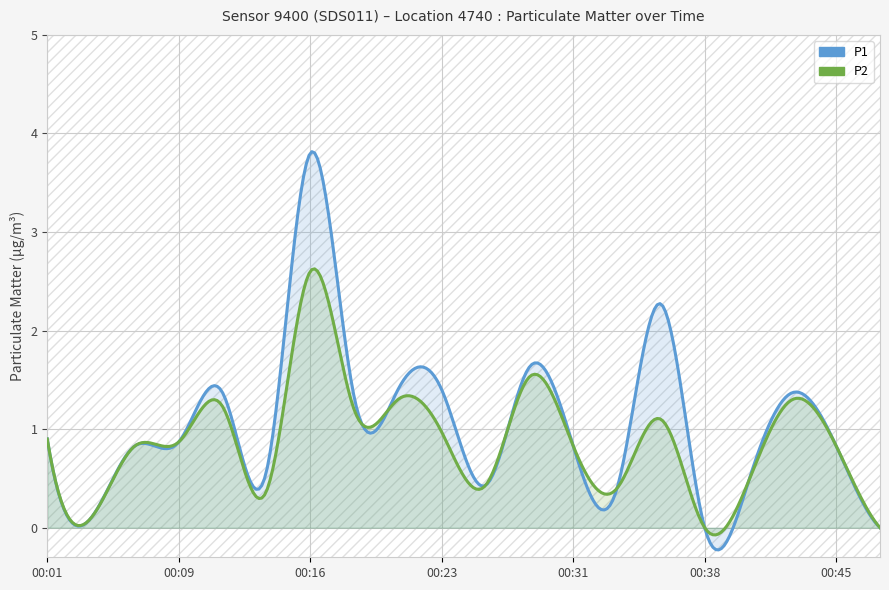

Rank the series at 00:28 from lowest to highest value.

P2, P1